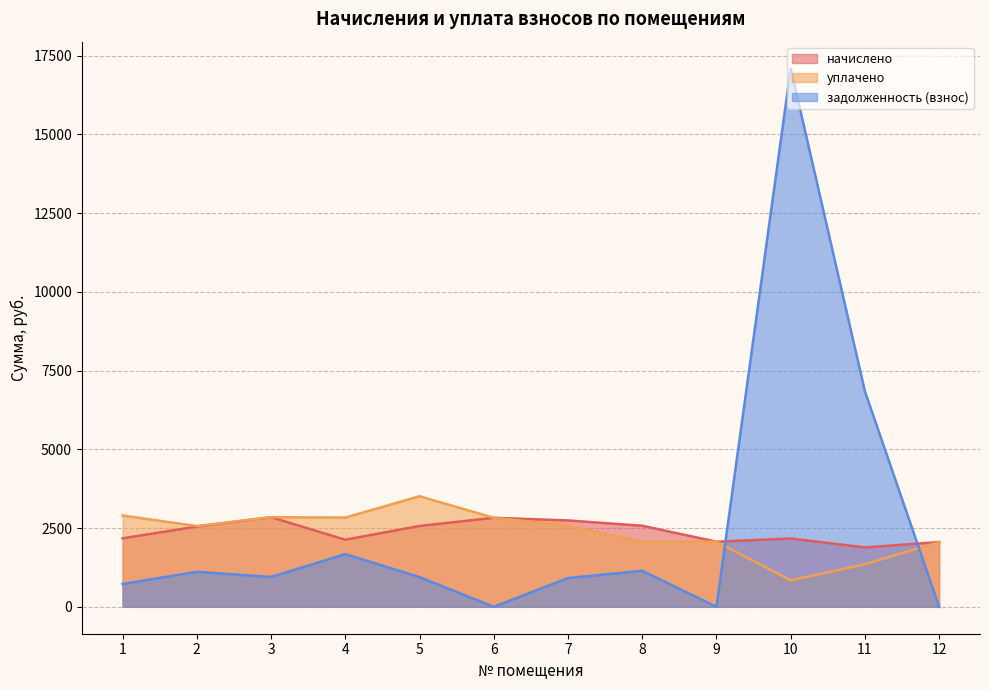

Reading right to left, list all the values displayed in this chart.

начислено: 2056.6	1885.0	2168.1	2067.6	2573.5	2742.2	2826.5	2566.2	2129.9	2844.8	2547.9	2173.9
уплачено: 2056.6	1349.8	840.7	2067.6	2062.8	2575.9	2826.5	3510.8	2832.9	2844.8	2564.1	2898.6
задолженность (взнос): 0.0	6836.2	17086.8	0.0	1144.3	914.1	0.0	944.6	1673.6	948.3	1111.5	724.6